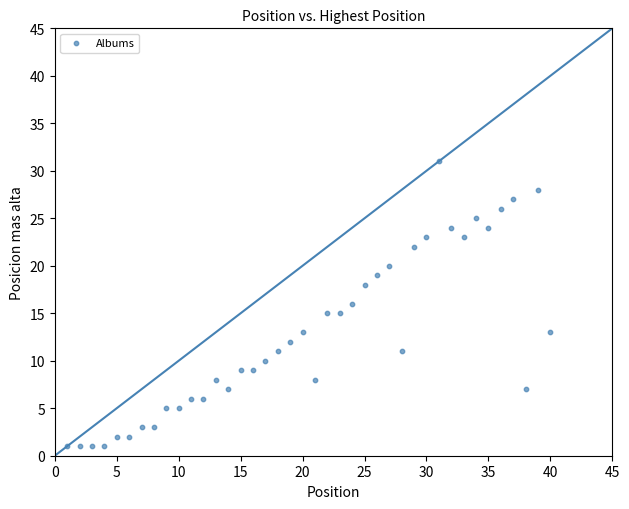

What is the range of Y values (max minus min)?

30